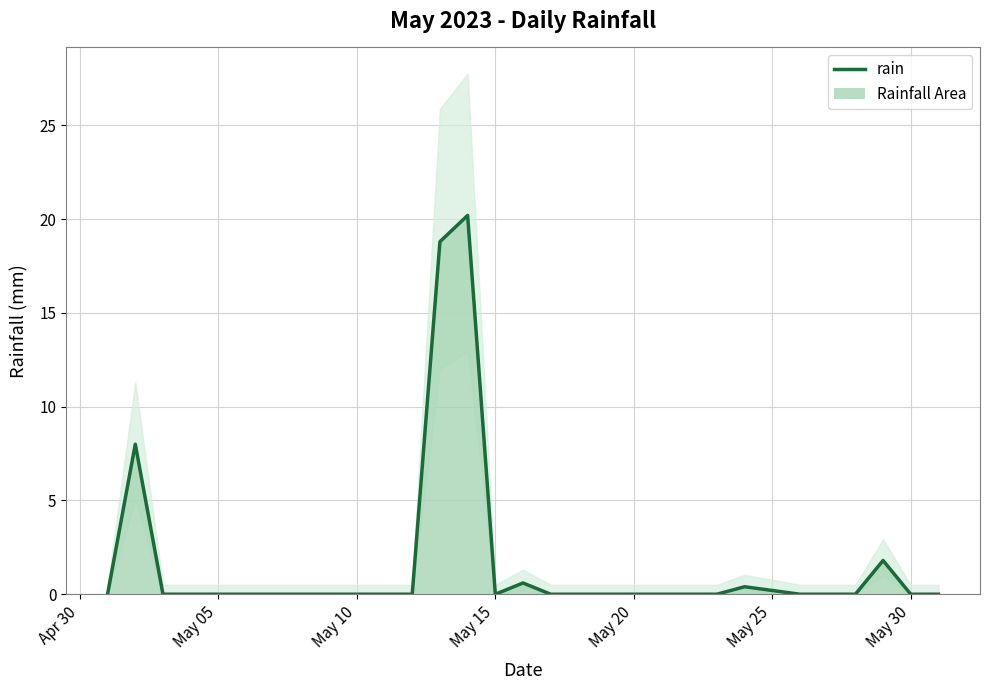

What is the average value?

1.6